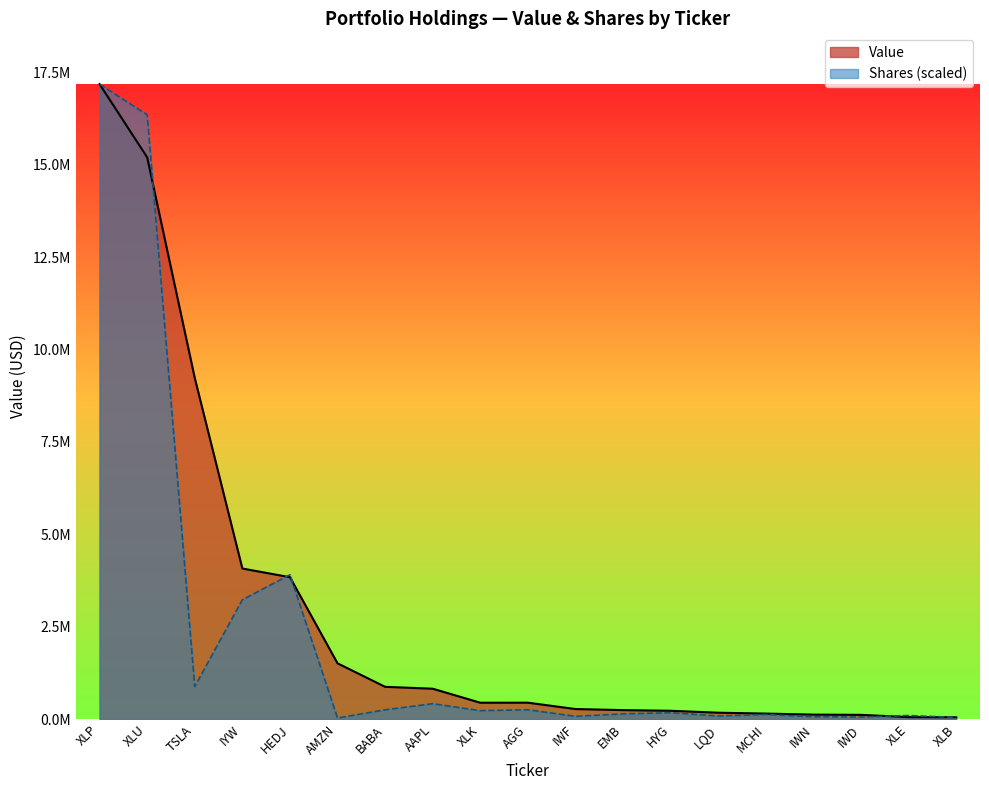

What is the sum of all value values?

55050000.0